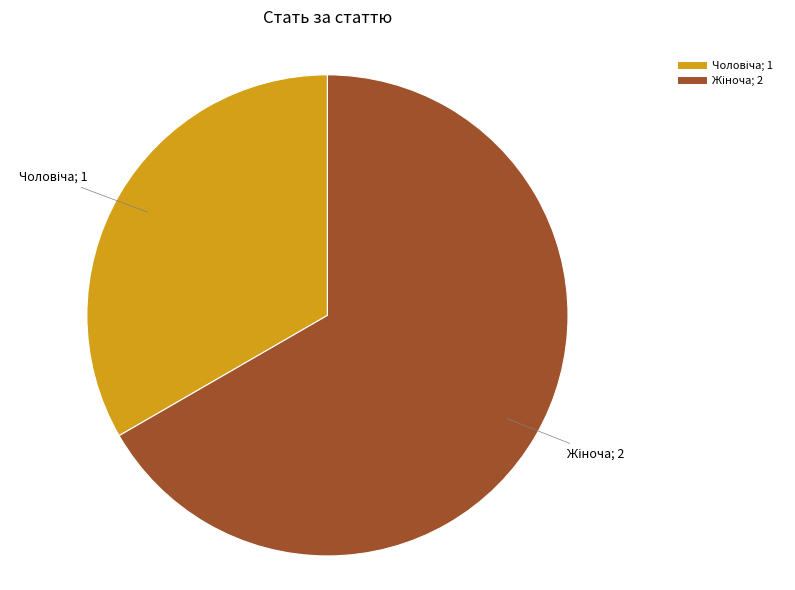

Is there a majority slice in this chart?

Yes